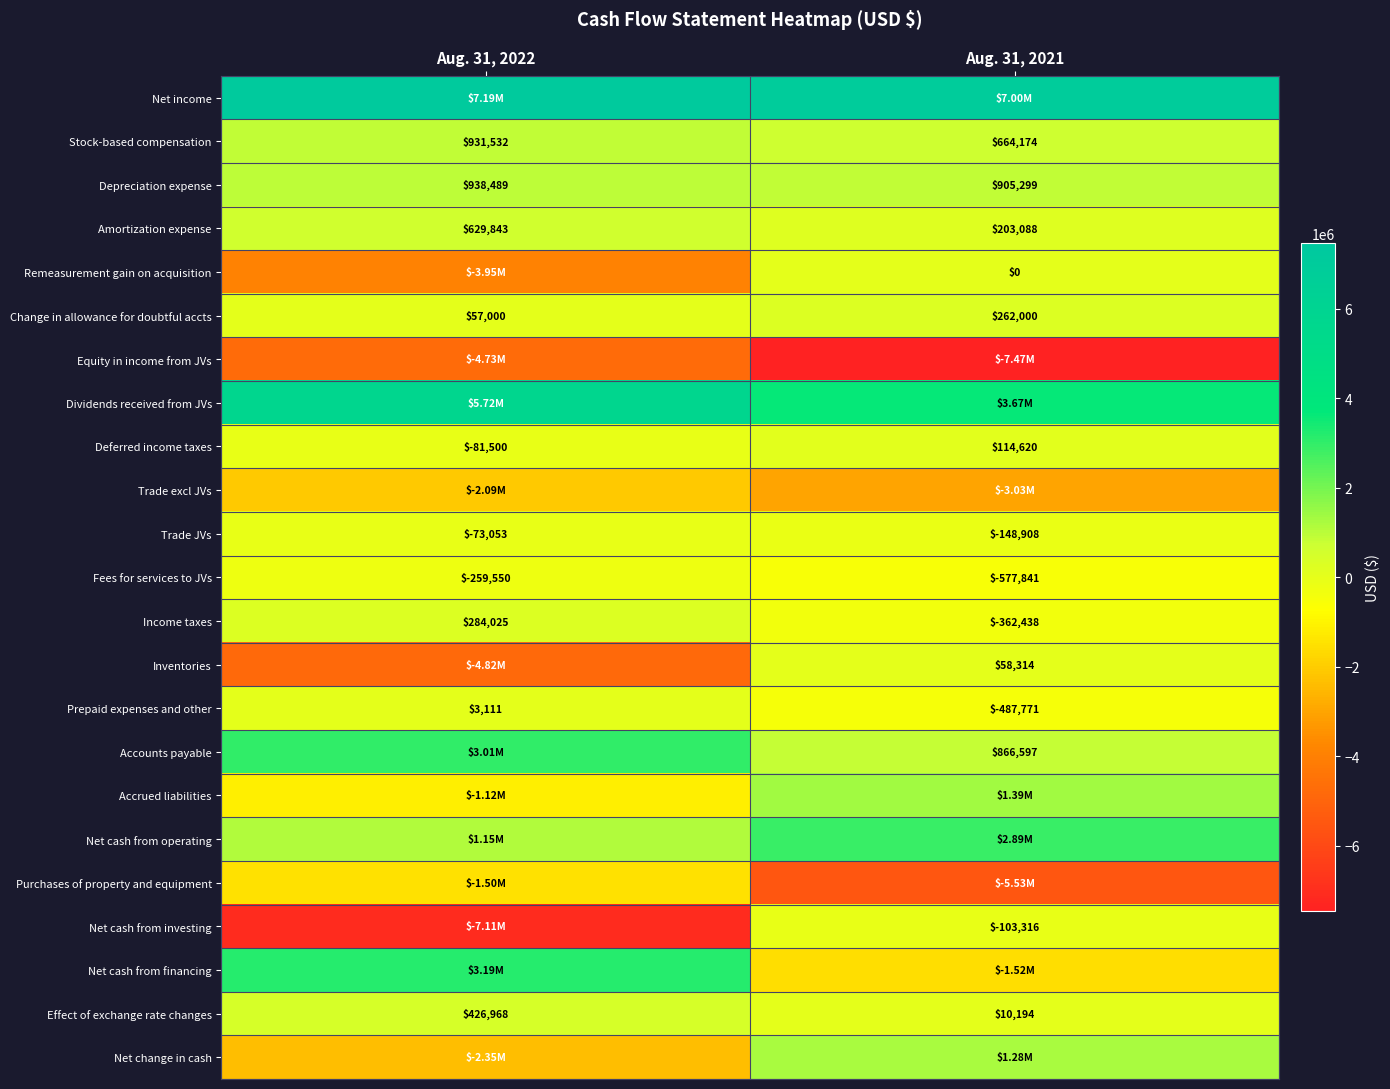

List the labels in order of Effect of exchange rate changes value, largest first.

Aug. 31, 2022, Aug. 31, 2021